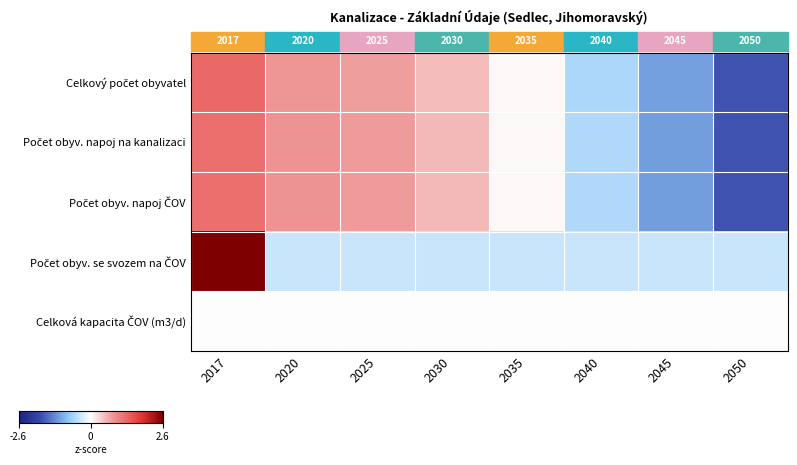

At which label does Počet obyv. napoj na kanalizaci reach its minimum?

2050